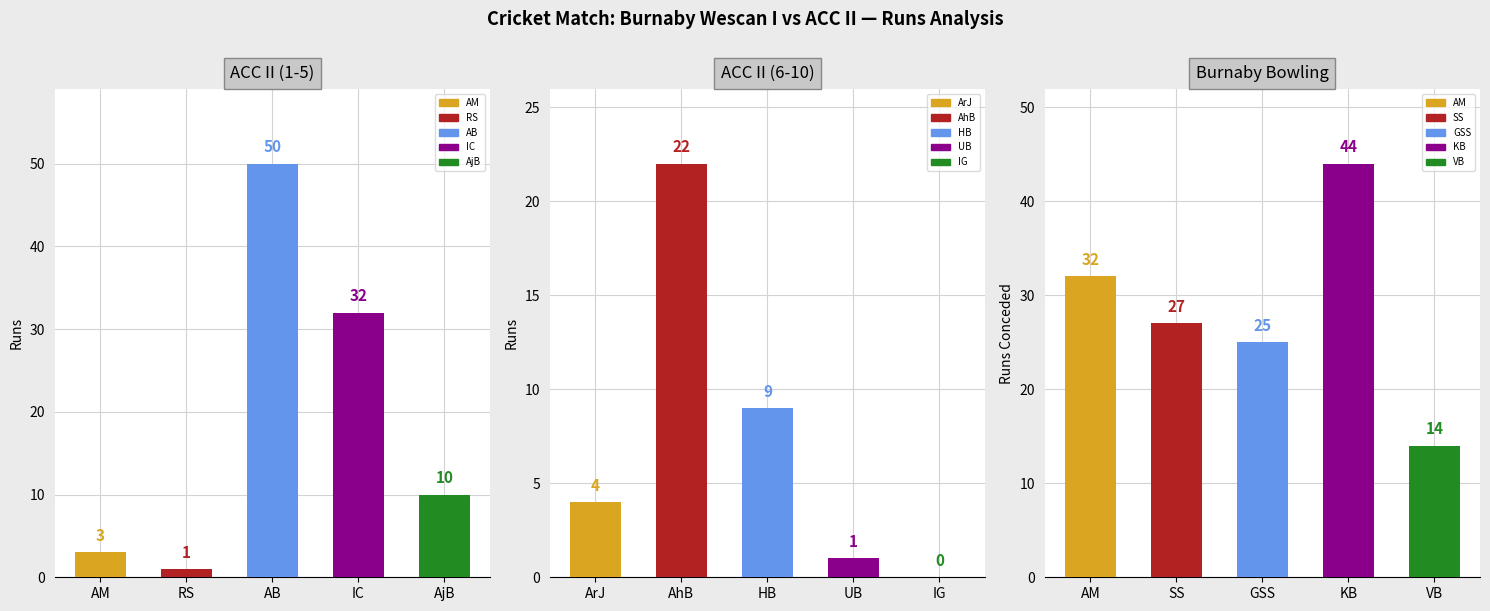

What is the greatest value displayed?

50